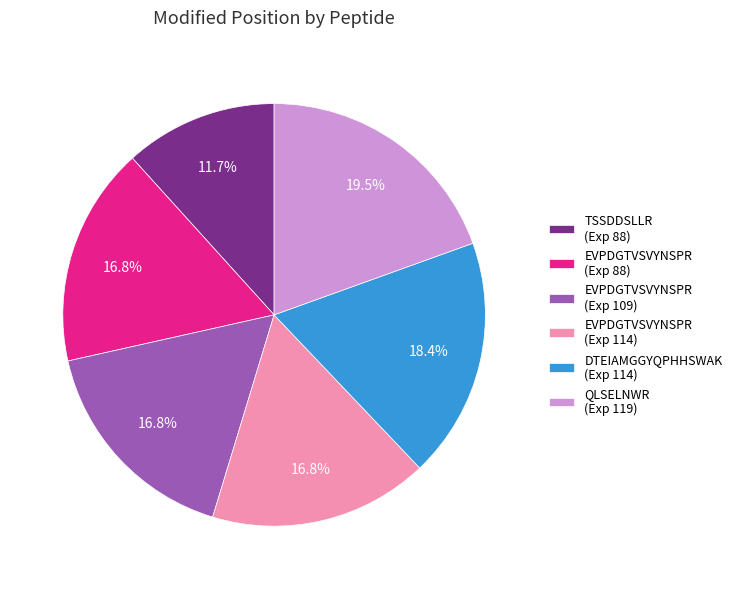

Which has a higher value, DTEIAMGGYQPHHSWAK (Exp 114) or EVPDGTVSVYNSPR (Exp 88)?

DTEIAMGGYQPHHSWAK (Exp 114)